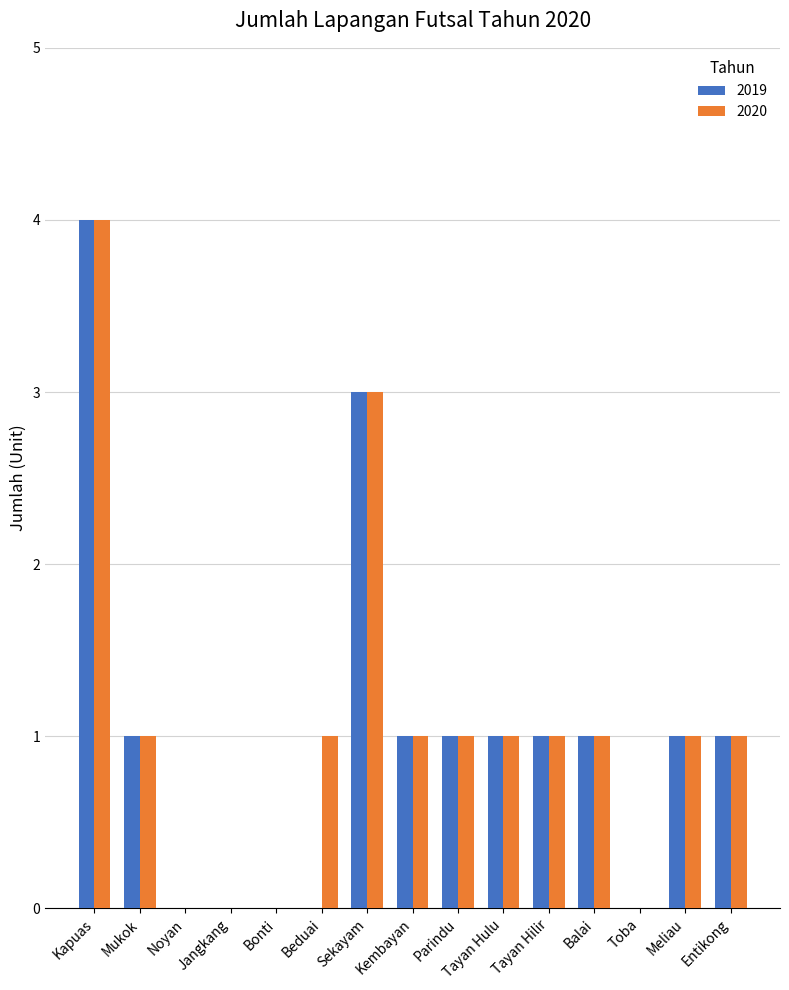

The value of 2019 at Beduai is 0. True or false?

True